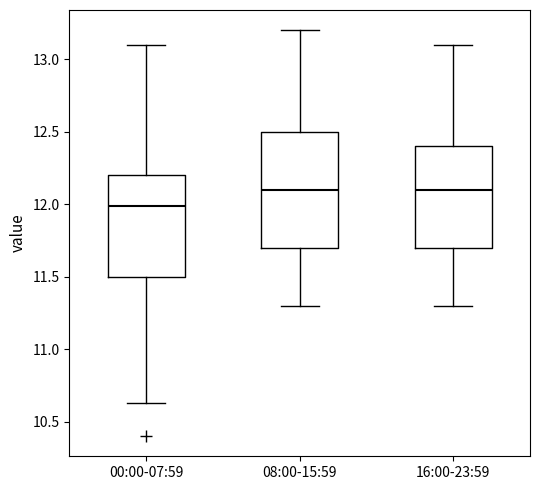

Reading left to right, read every box against the y-axis: the position of its median line, the range the box covers, and the ends of its whiskers. The values are not printed on the chart, so give them approximately, as read against the axis.

00:00-07:59: median 12.00, box 11.50 to 12.20, whiskers 10.65 to 13.10
08:00-15:59: median 12.10, box 11.70 to 12.50, whiskers 11.30 to 13.20
16:00-23:59: median 12.10, box 11.70 to 12.40, whiskers 11.30 to 13.10